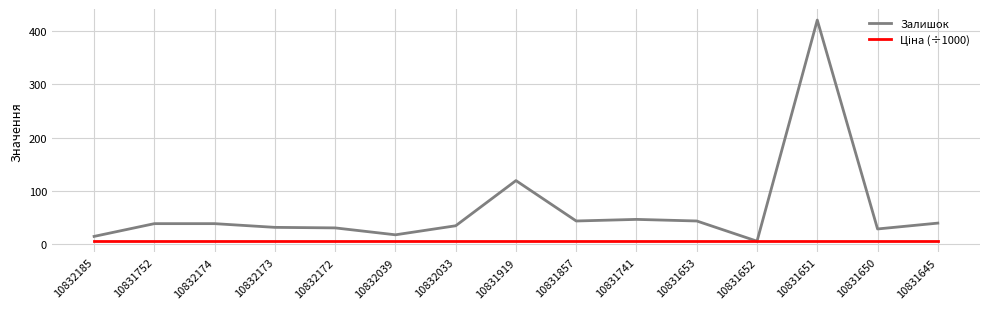

Which series changed the most between 10831919 and 10831652?

Залишок